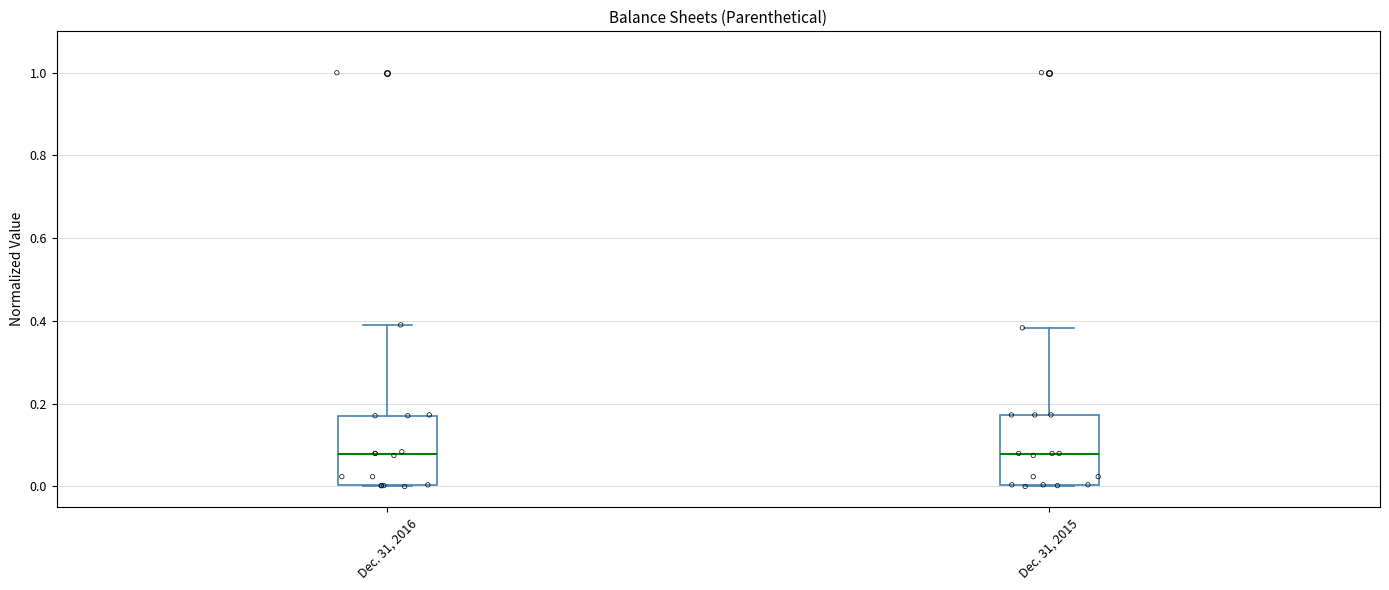

Where is the upper edge of the box for Dec. 31, 2016 on the y-axis? The values are not printed on the chart, so give them approximately, as read against the axis.

0.18